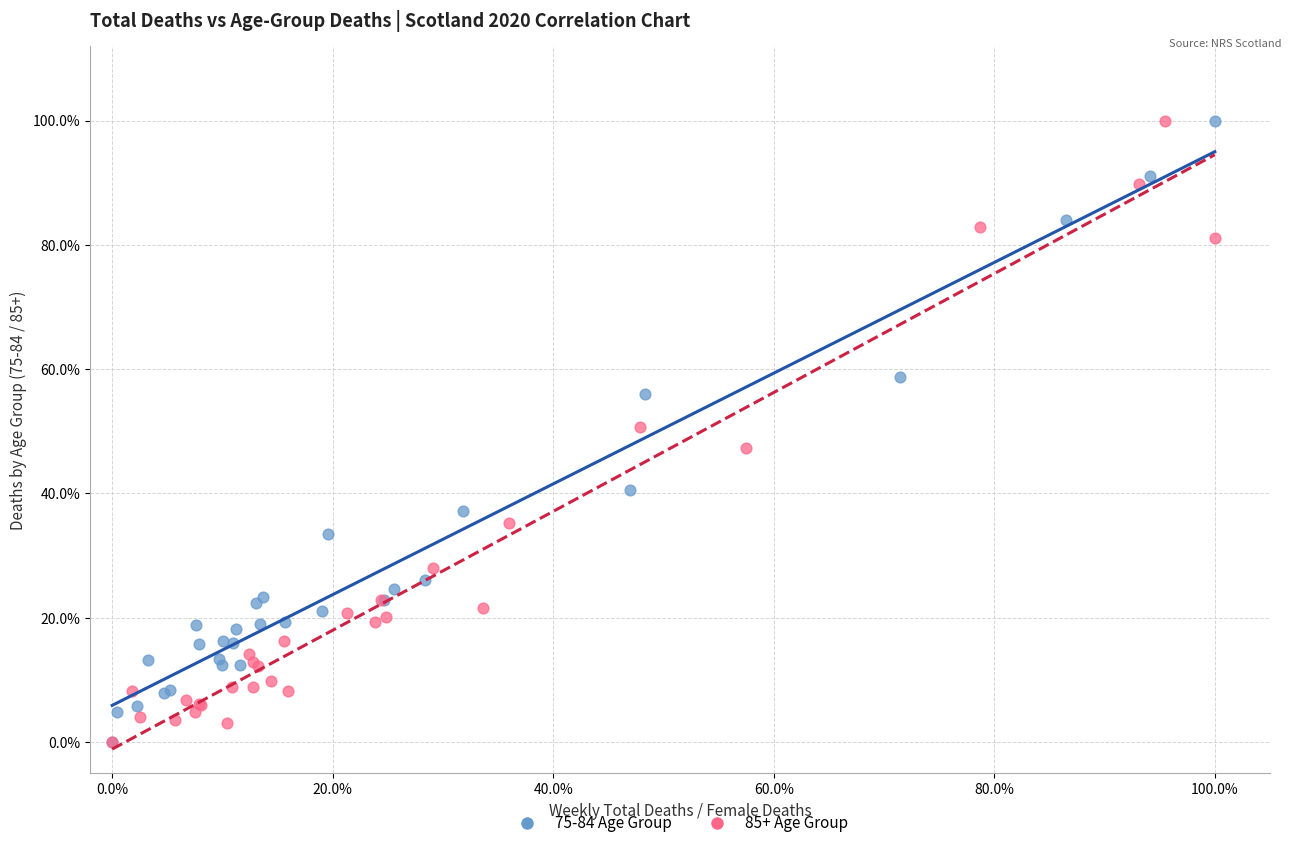

What are all the series names shown in the legend?

75-84 Age Group, 85+ Age Group